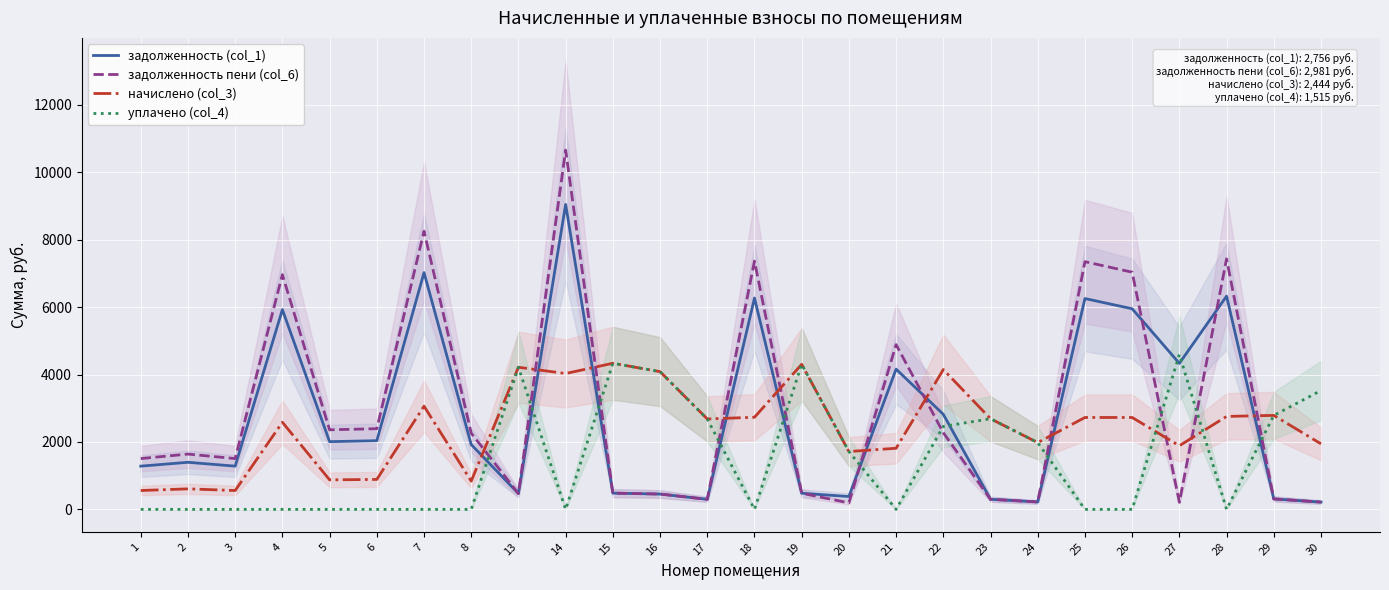

How many values in уплачено (col_4) are above zero?

12